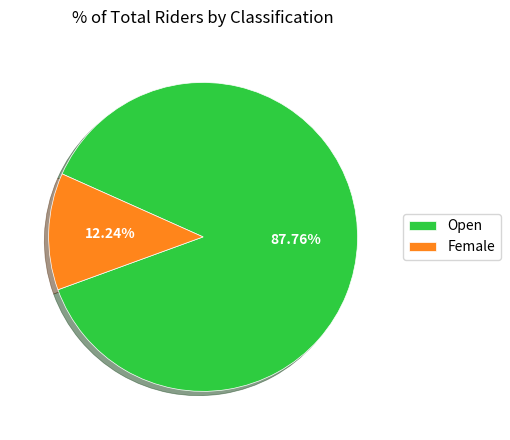

Is the sum of Open and Female greater than half?

Yes